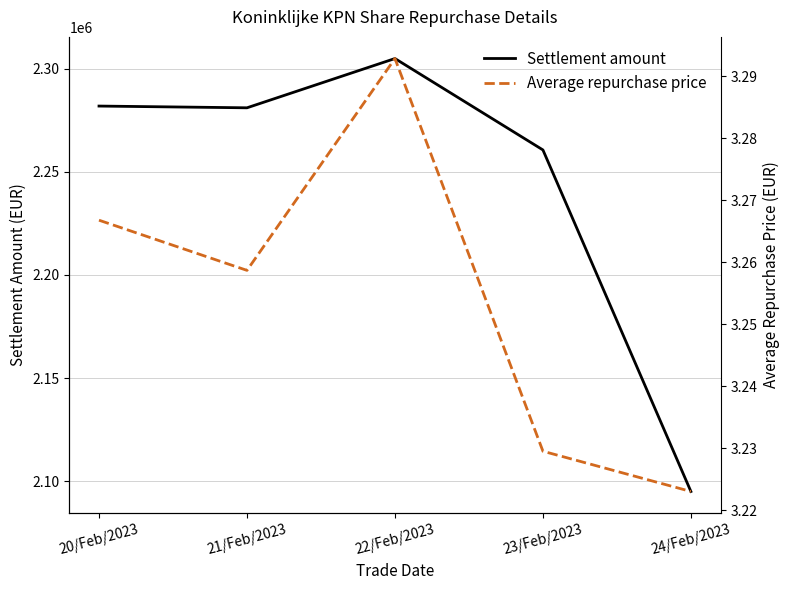

In Average repurchase price, how many points are lower than both neighbors (excluding endpoints)?

1